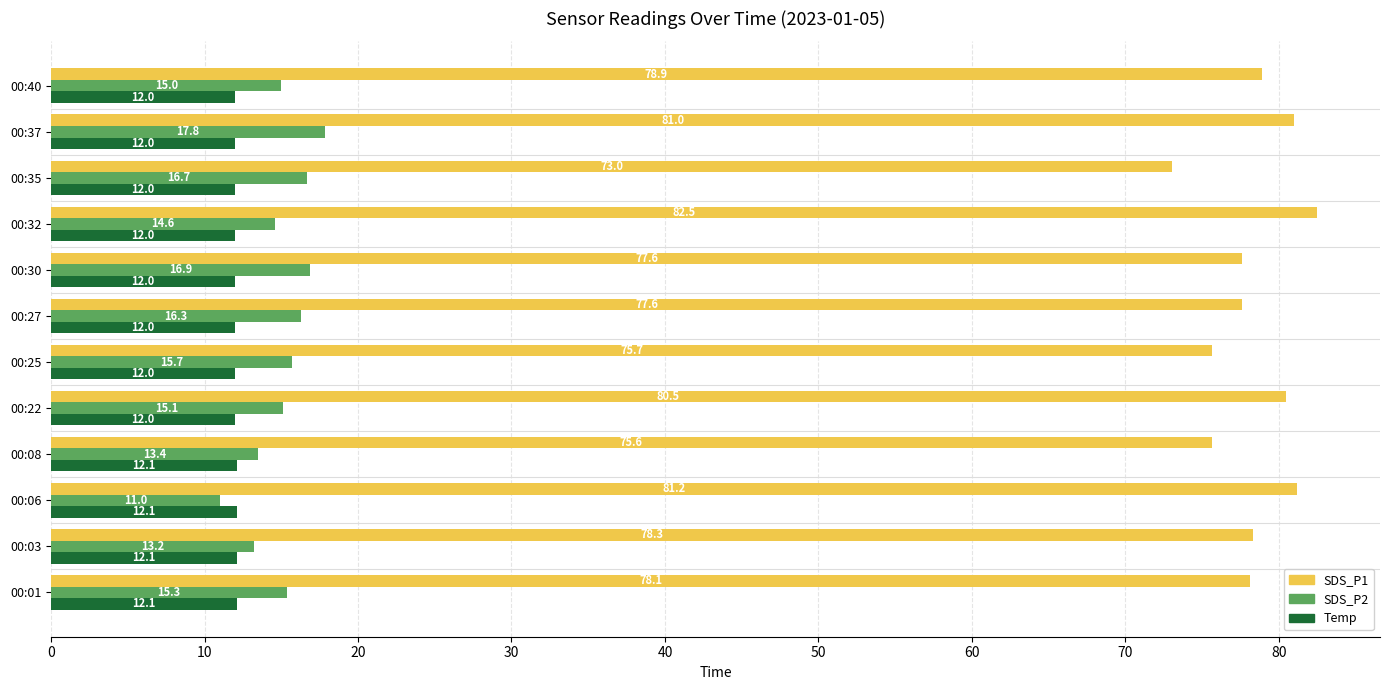

True or false: SDS_P1 has a value of 78.1 at 00:01.

True